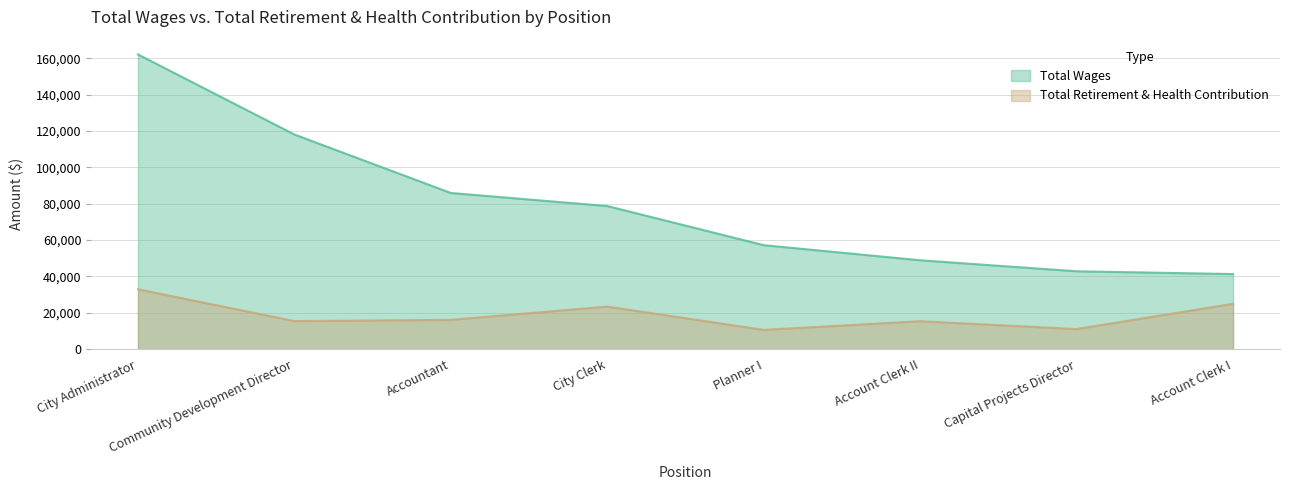

The value of Total Retirement & Health Contribution at Account Clerk I is 5967. True or false?

False